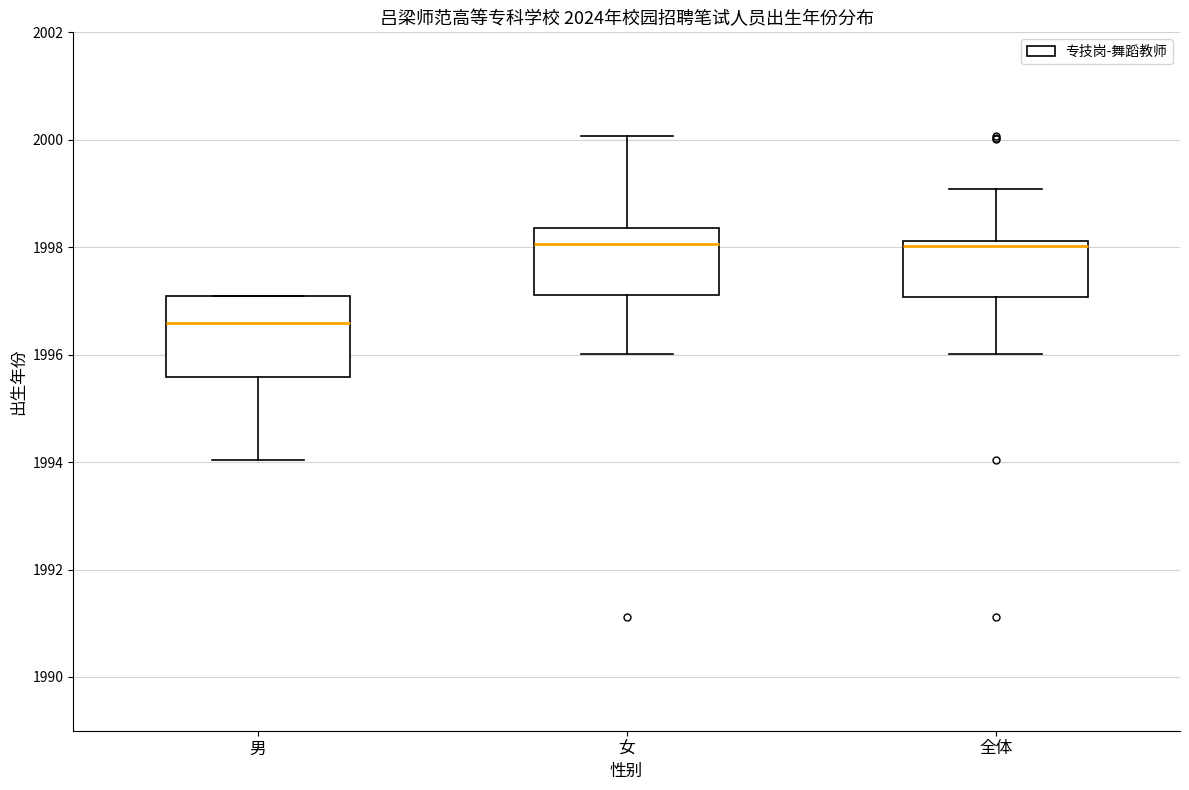

Comparing the boxes themselves (not the whiskers), which one is the tallest?

男